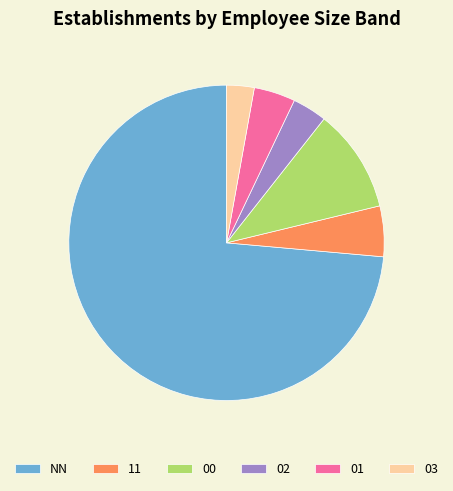

Is it true that NN is 74% of the pie?

True